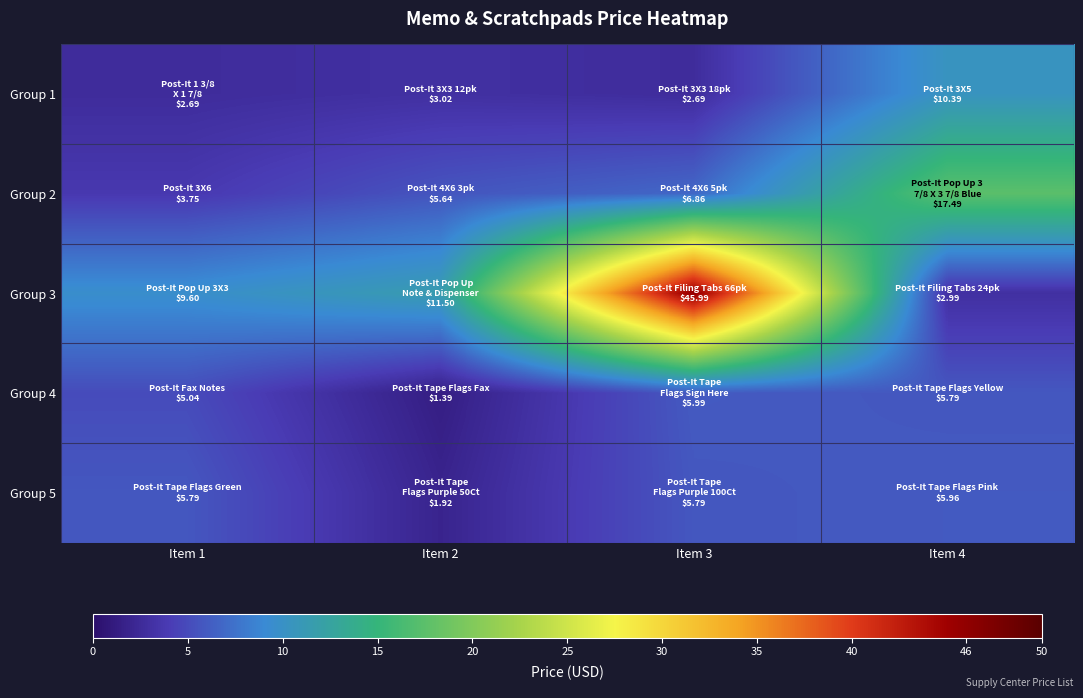

Reading left to right, extract all data points from this chart.

Group 1: Item 1=2.7	Item 2=3.0	Item 3=2.7	Item 4=10.4
Group 2: Item 1=3.8	Item 2=5.6	Item 3=6.9	Item 4=17.5
Group 3: Item 1=9.6	Item 2=11.5	Item 3=46.0	Item 4=3.0
Group 4: Item 1=5.0	Item 2=1.4	Item 3=6.0	Item 4=5.8
Group 5: Item 1=5.8	Item 2=1.9	Item 3=5.8	Item 4=6.0